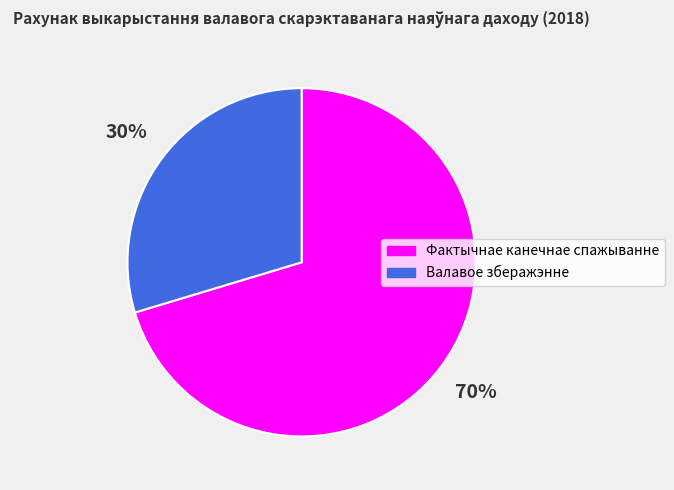

Which has a higher value, Валавое зберажэнне or Фактычнае канечнае спажыванне?

Фактычнае канечнае спажыванне